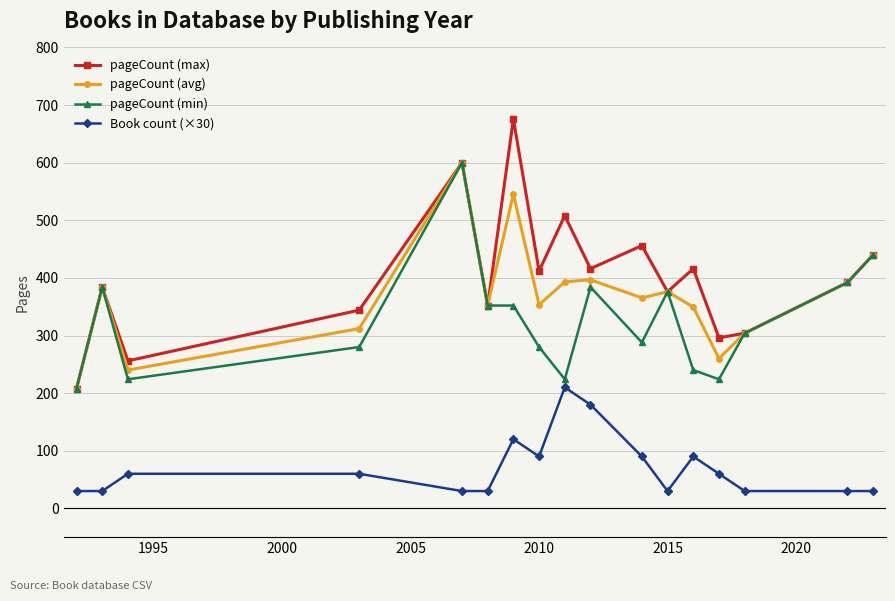

What is the value of the Book count (×30) point at the 5th from the left?

30.0